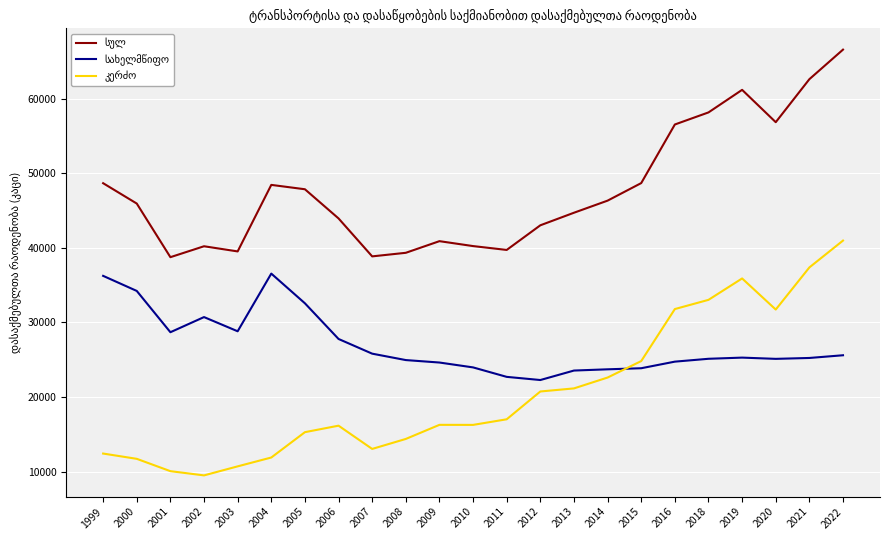

What is the spread (max minus min) of values at 2020?

31718.0